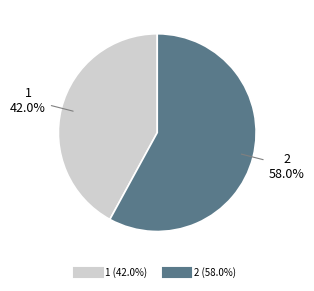

Approximately how many times larger is the value at 2 compared to 1?

1.4